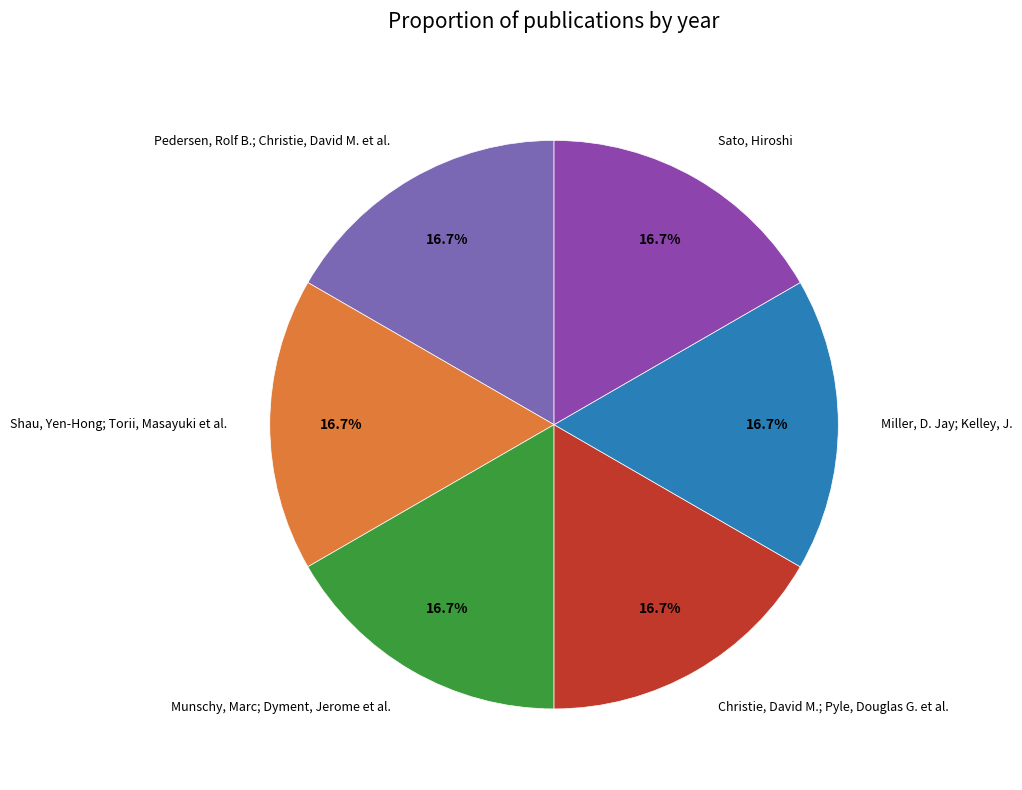

Is Miller, D. Jay; Kelley, J. the majority of the pie?

No